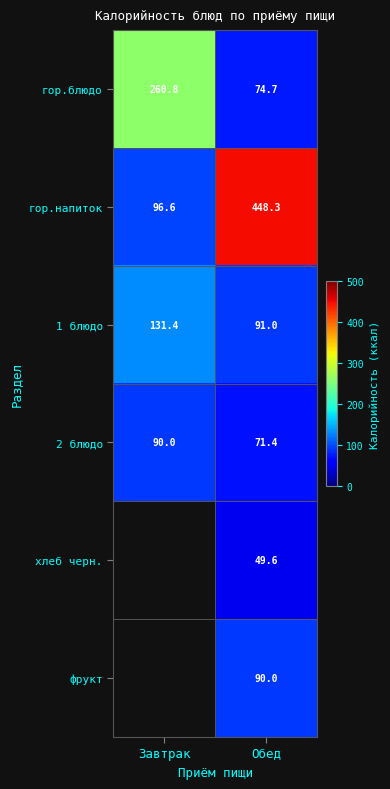

How many values in the гор.блюдо series exceed 260?

1